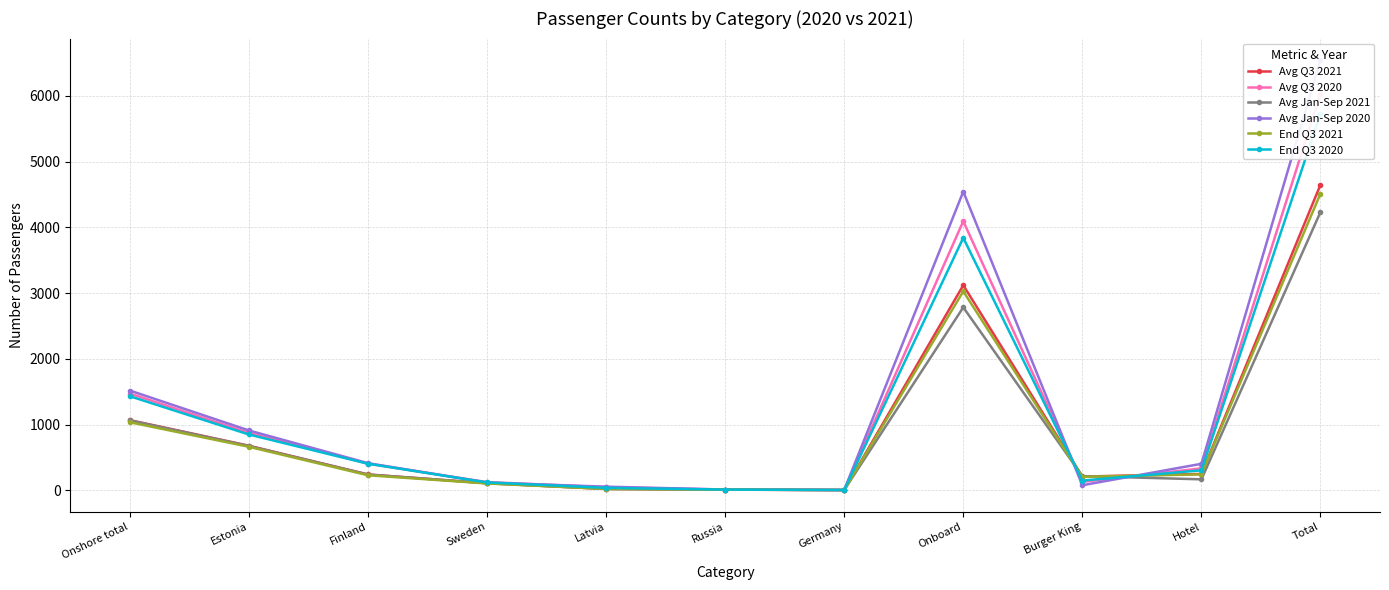

Between Burger King and Onshore total, which is larger?

Onshore total